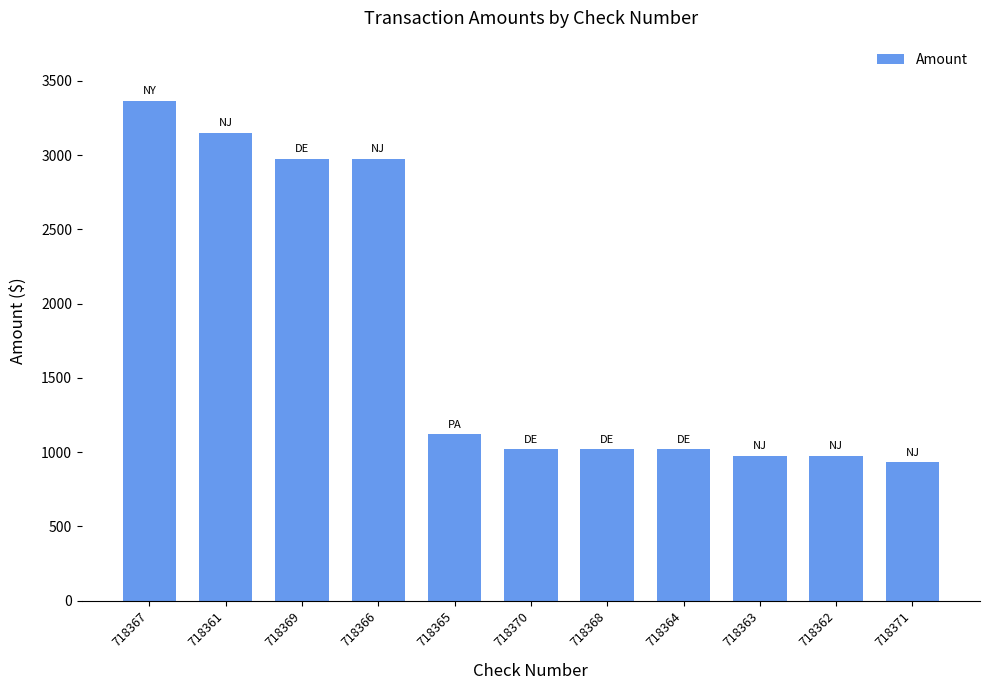

What is the change in value from 718366 to 718370?

-1957.5